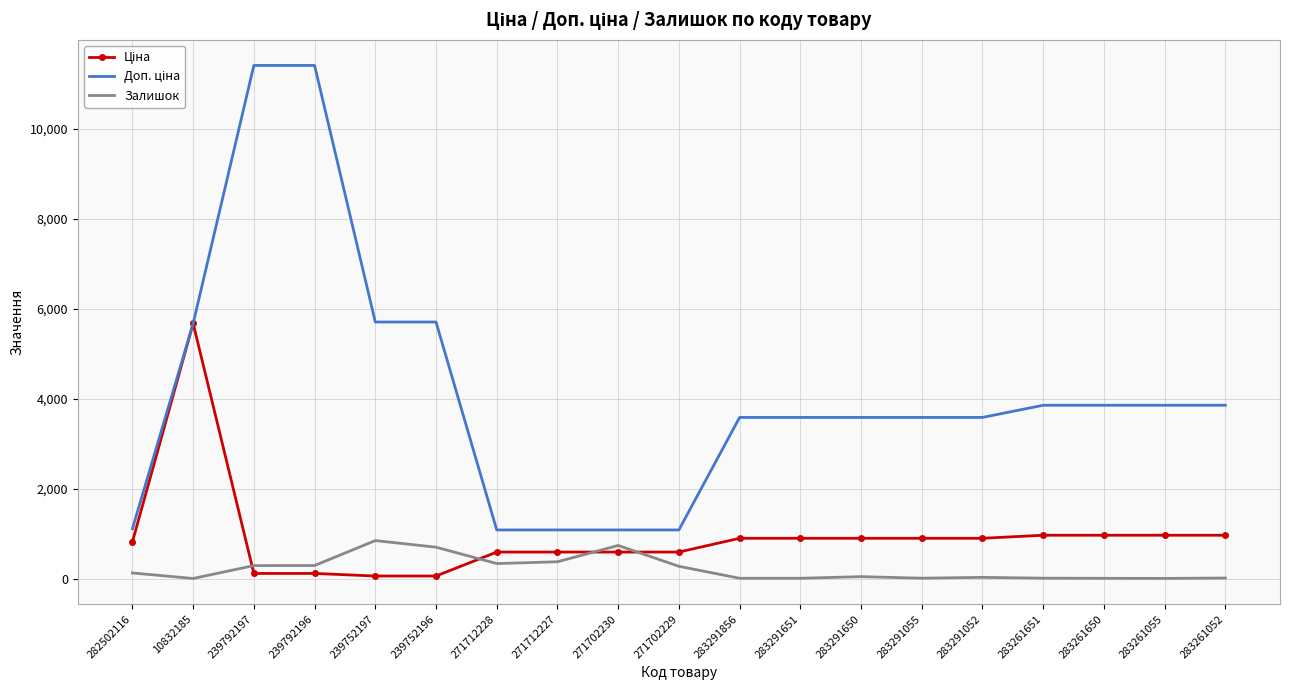

What position from the right is 283291651?

8